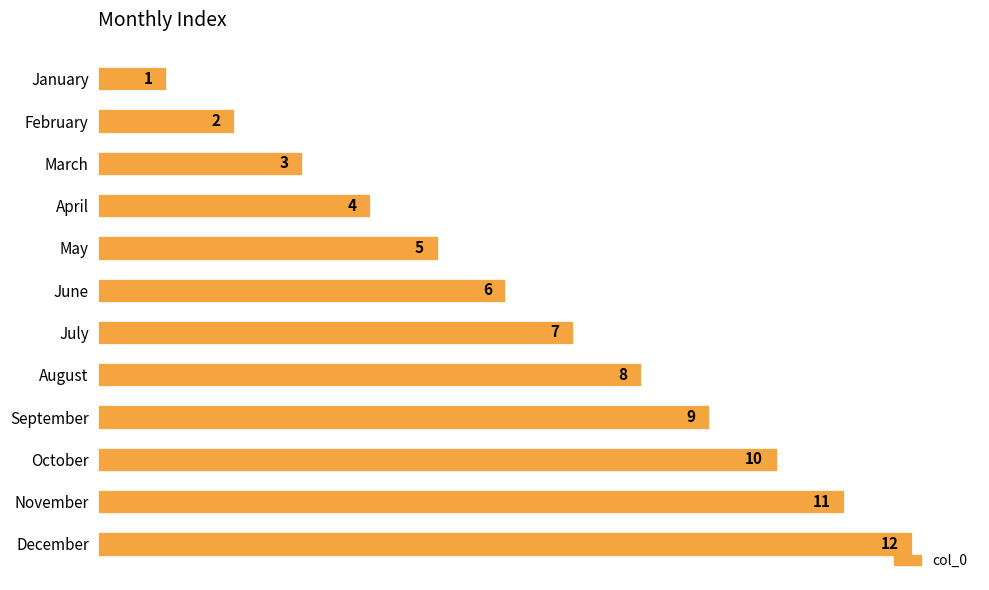

The value at September is 3. True or false?

False